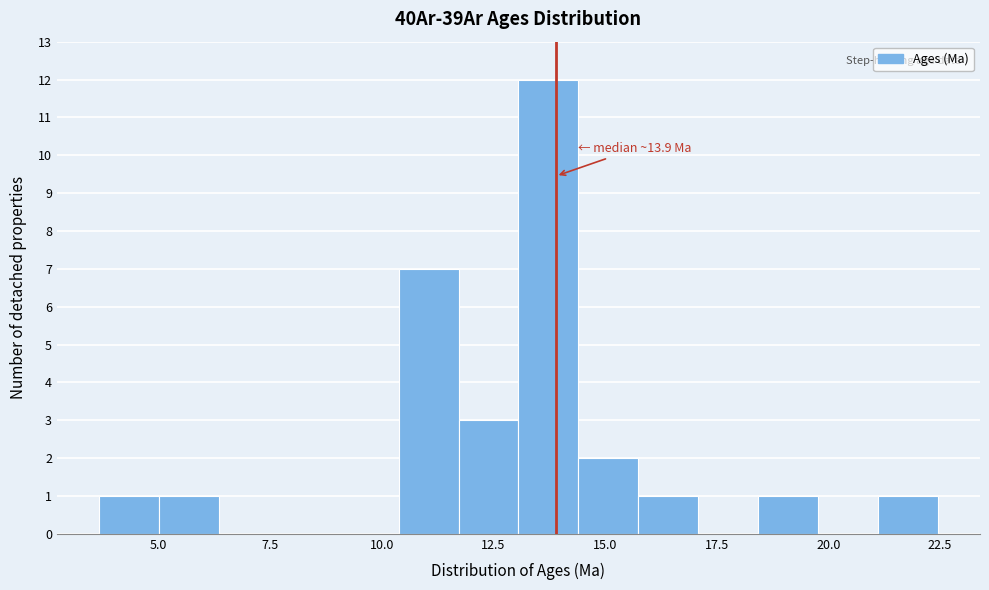

Around what value on the x-axis is the tallest bar? Give the approximate position of its centre, as read against the axis.

13.5